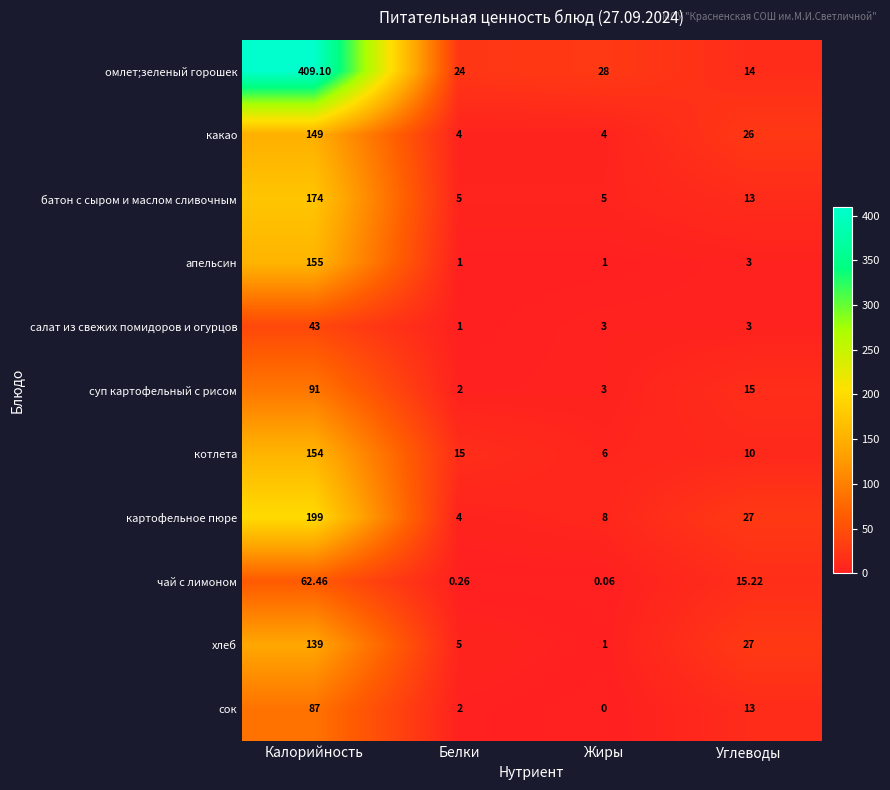

Rank the categories by чай с лимоном value from highest to lowest.

Калорийность, Углеводы, Белки, Жиры